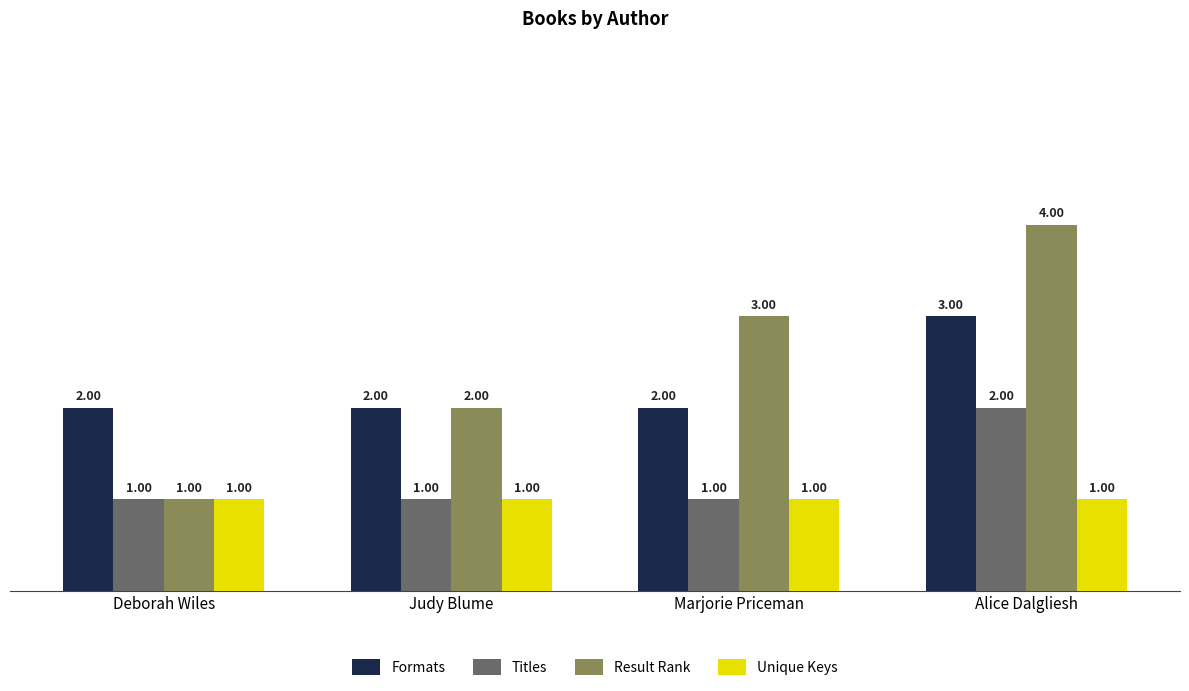

What is the maximum value shown in the chart?

4